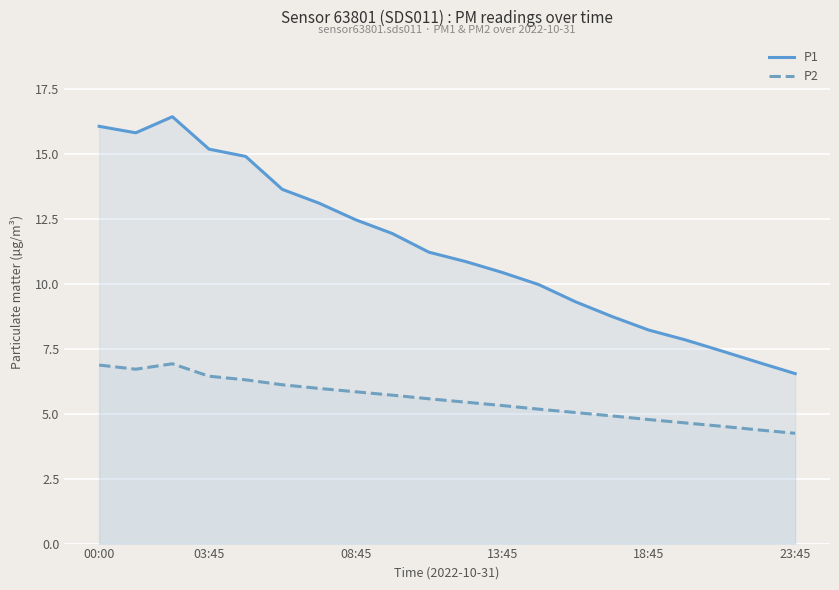

True or false: P2 and P1 cross at least once.

False